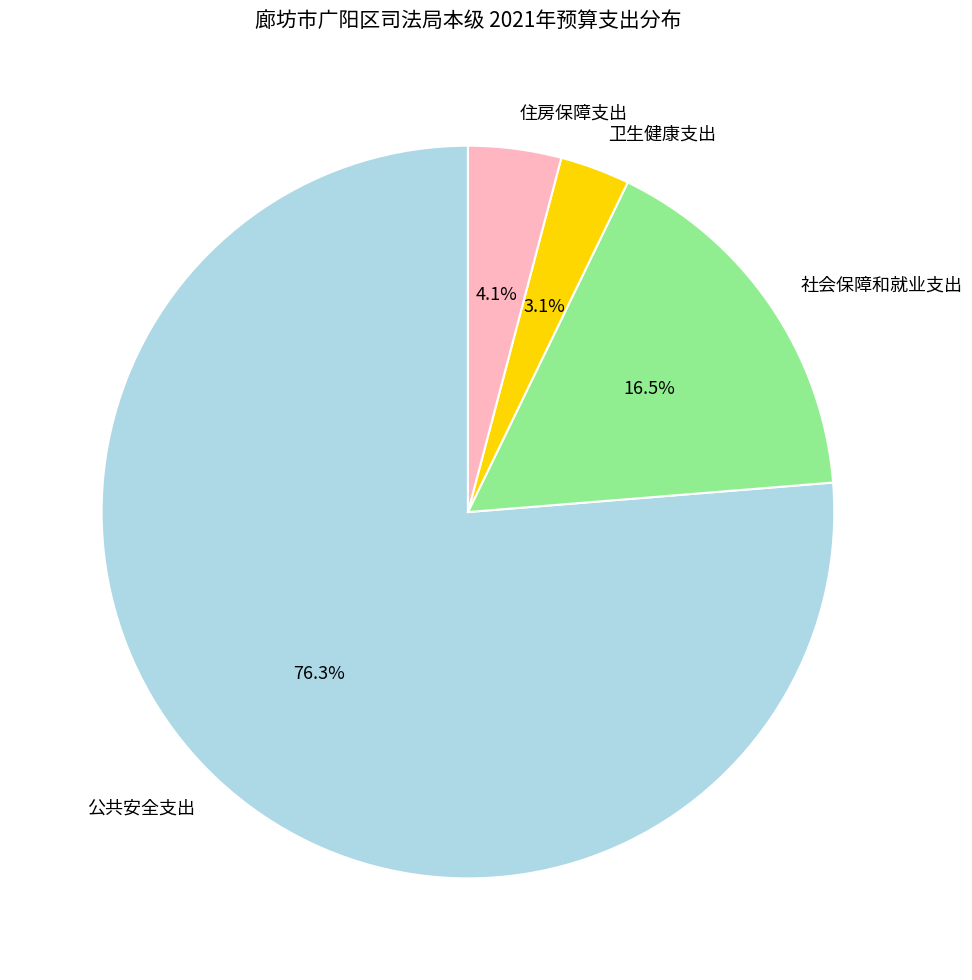

Approximately how many times larger is the value at 住房保障支出 compared to 公共安全支出?

0.1